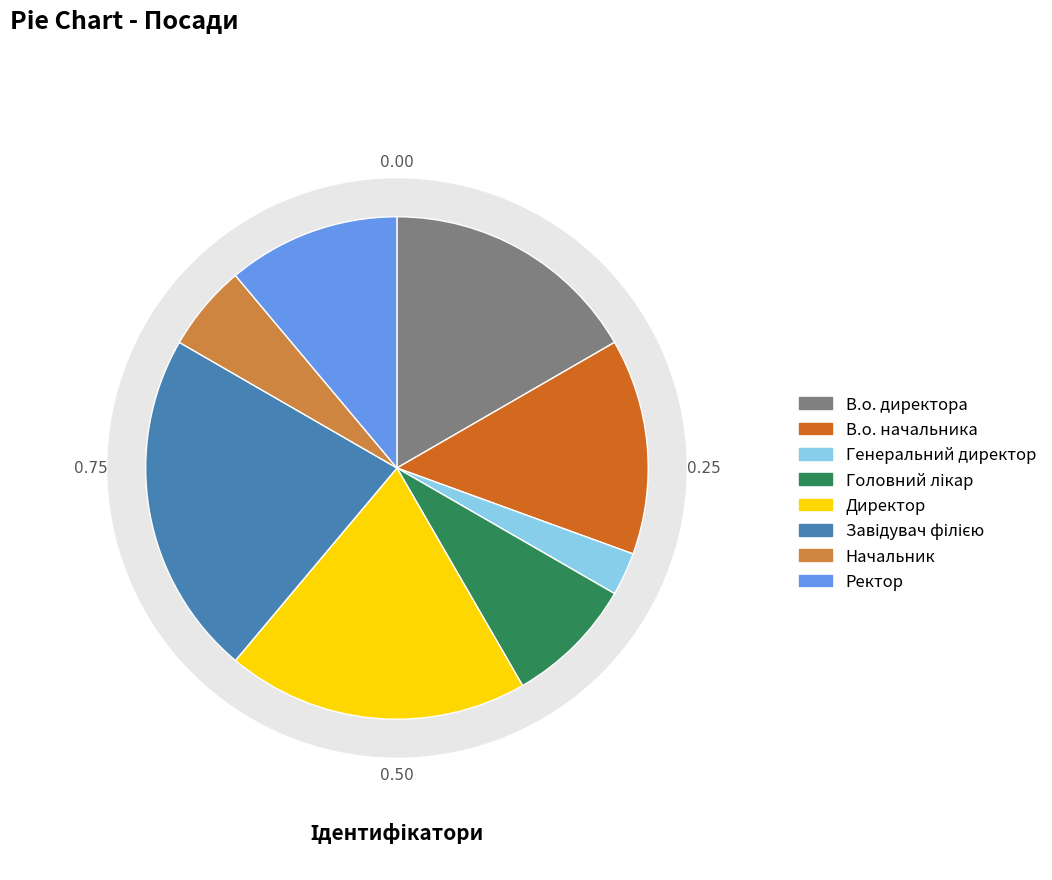

Do Начальник and Директор together represent more than half of the pie?

No